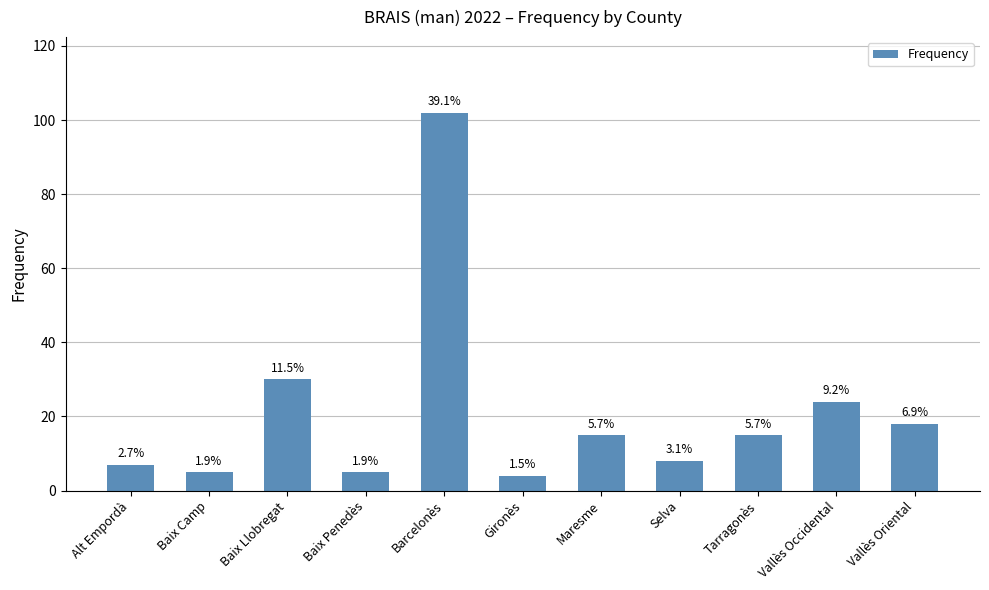

Which label corresponds to the smallest value in the chart?

Gironès